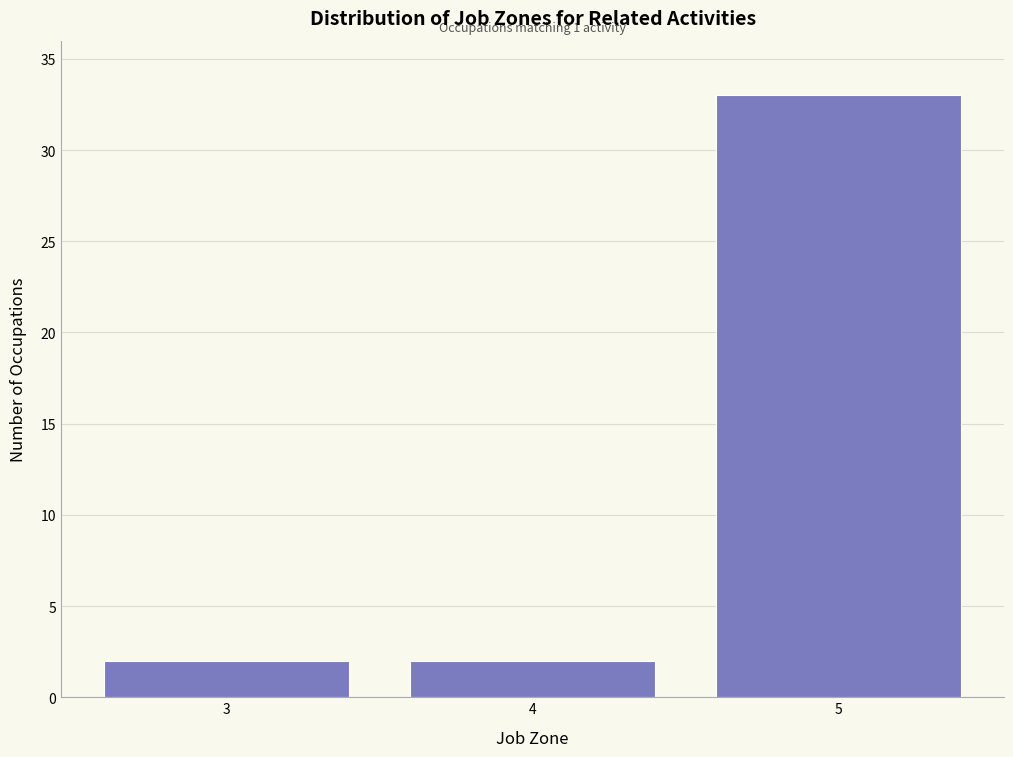

Reading left to right, extract all data points from this chart.

2	2	33